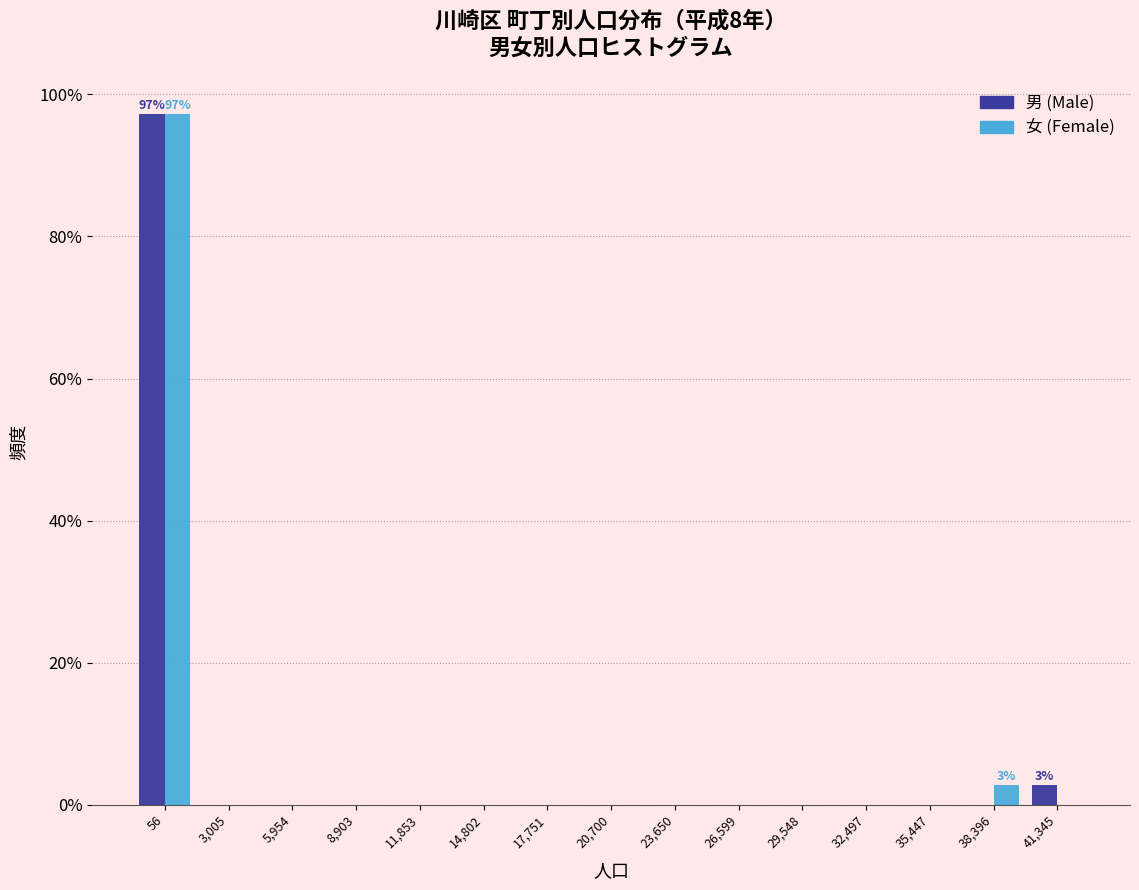

Reading left to right, what are all the values shown in this chart?

男: 56=97.2	3,005=0.0	5,954=0.0	8,903=0.0	11,853=0.0	14,802=0.0	17,751=0.0	20,700=0.0	23,650=0.0	26,599=0.0	29,548=0.0	32,497=0.0	35,447=0.0	38,396=0.0	41,345=2.8
女: 56=97.2	3,005=0.0	5,954=0.0	8,903=0.0	11,853=0.0	14,802=0.0	17,751=0.0	20,700=0.0	23,650=0.0	26,599=0.0	29,548=0.0	32,497=0.0	35,447=0.0	38,396=2.8	41,345=0.0